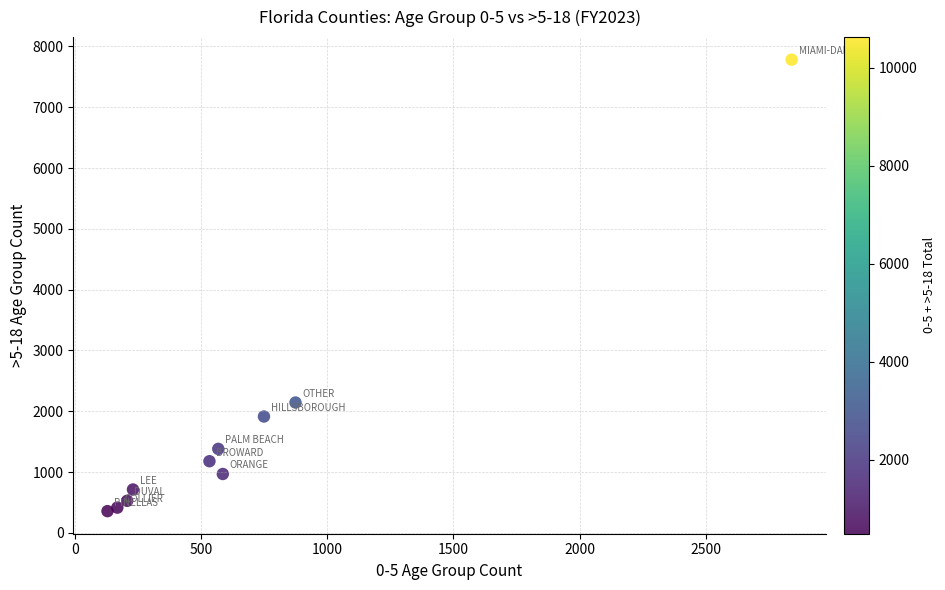

What Y value in the scatter plot is closest to 4069?

2144